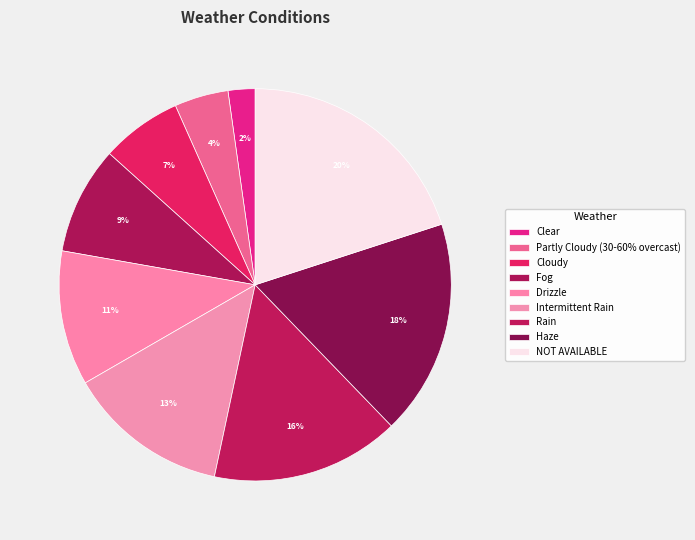

To the nearest percent, what percentage of the pie is Cloudy?

7%